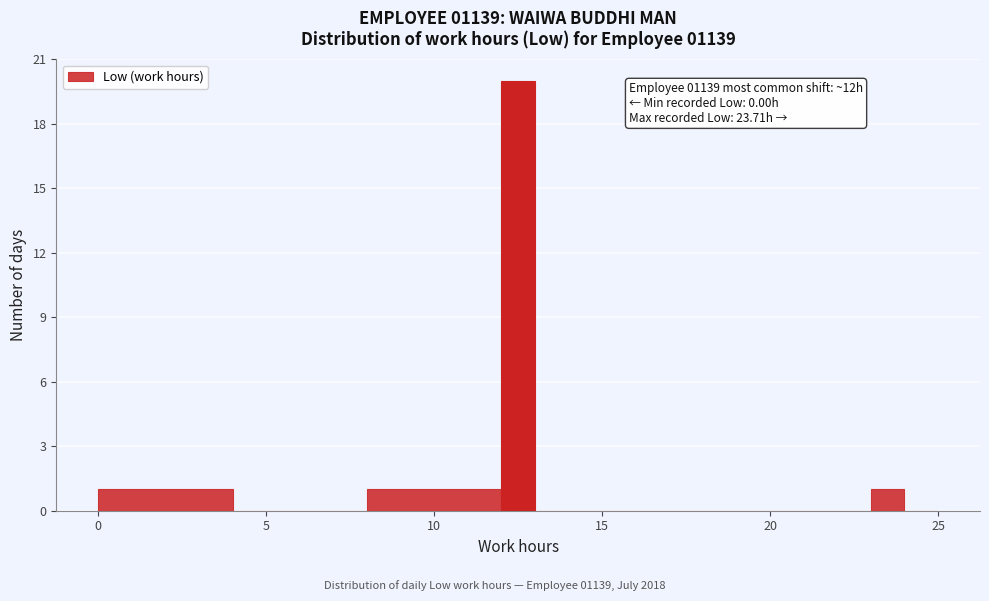

Read against the x-axis, roughly where is the centre of the tallest bar?

12.5